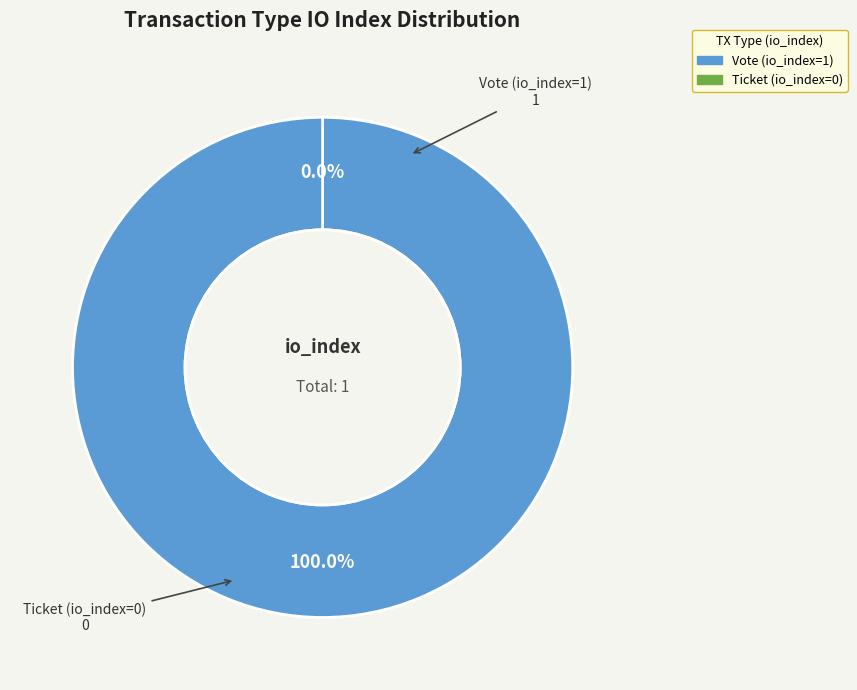

To the nearest percent, what is the difference between the largest and smallest slice percentages?

100%